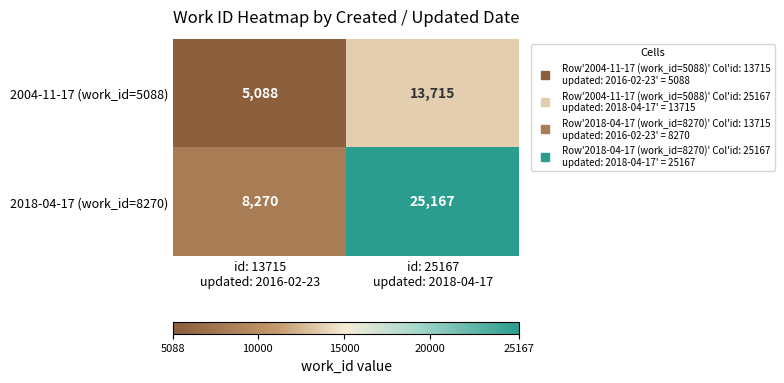

What is the lowest value of the 2004-11-17 (work_id=5088) series?

5088